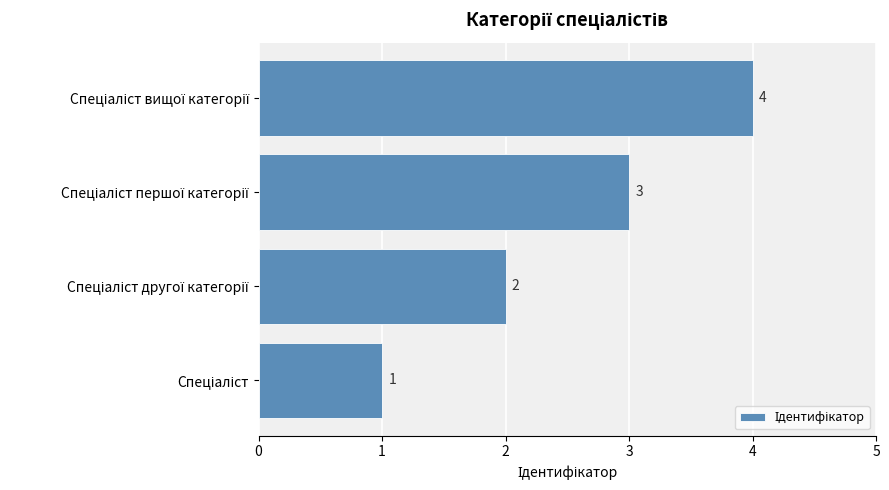

How many values are between 2 and 4?

3